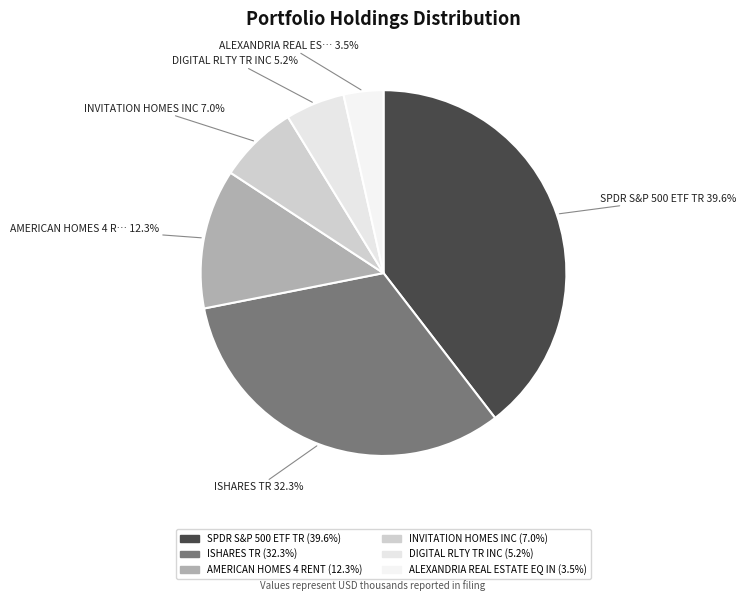

What percentage is the SPDR S&P 500 ETF TR slice, to the nearest percent?

40%